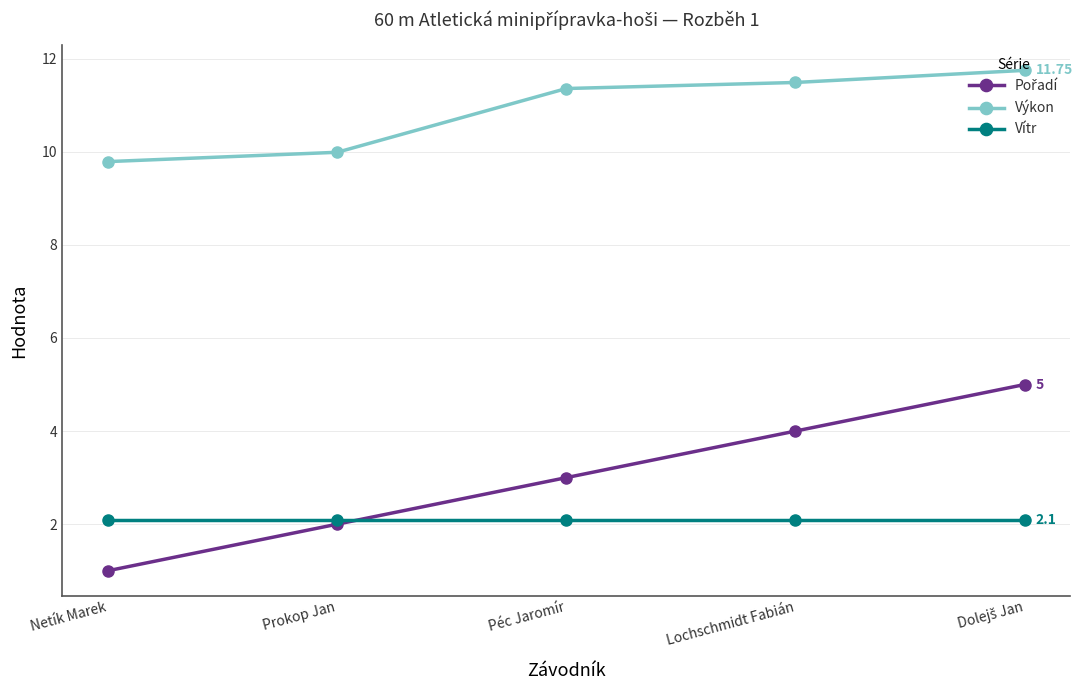

What position from the right is Lochschmidt Fabián?

2